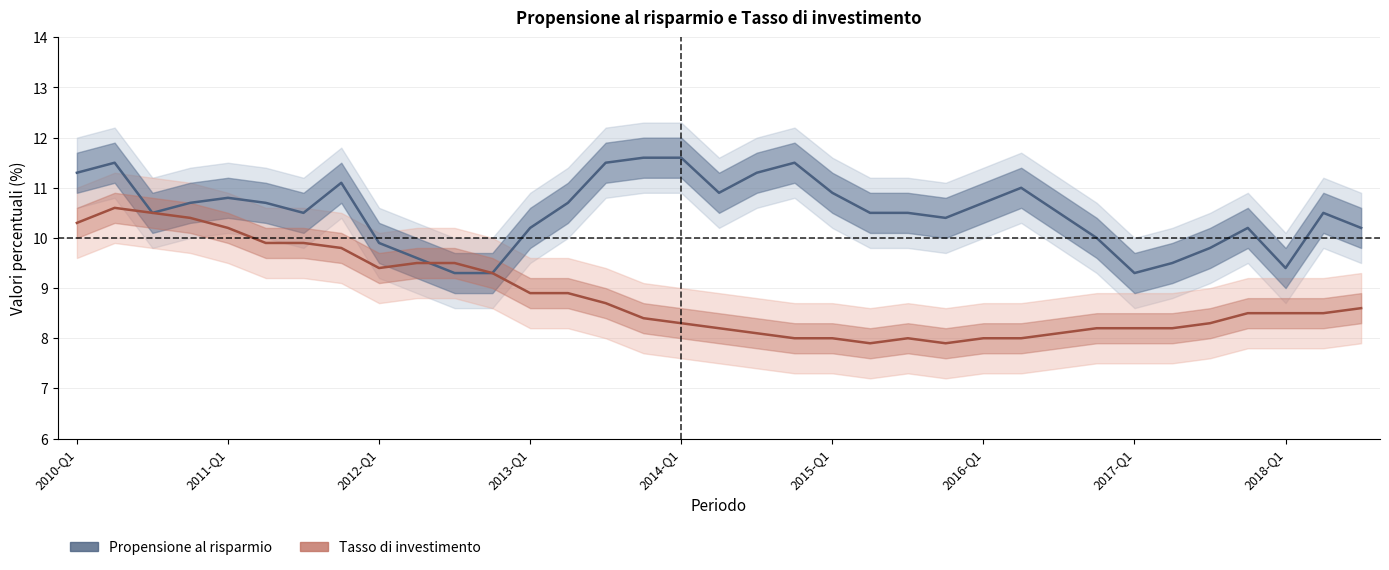

What is the sum of the Tasso di investimento values at 2010-Q1 and 17?

18.5